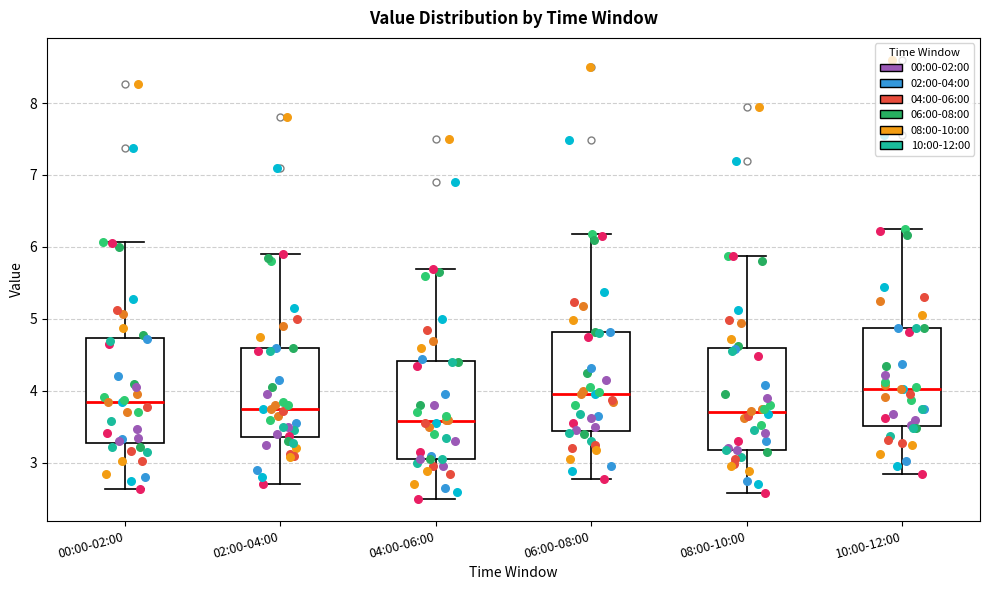

Reading left to right, read every box against the y-axis: the position of its median line, the range the box covers, and the ends of its whiskers. The values are not printed on the chart, so give them approximately, as read against the axis.

00:00-02:00: median 3.9, box 3.3 to 4.7, whiskers 2.6 to 6.1
02:00-04:00: median 3.8, box 3.4 to 4.6, whiskers 2.7 to 5.9
04:00-06:00: median 3.6, box 3.1 to 4.4, whiskers 2.5 to 5.7
06:00-08:00: median 4.0, box 3.4 to 4.8, whiskers 2.8 to 6.2
08:00-10:00: median 3.7, box 3.2 to 4.6, whiskers 2.6 to 5.9
10:00-12:00: median 4.0, box 3.5 to 4.9, whiskers 2.9 to 6.3